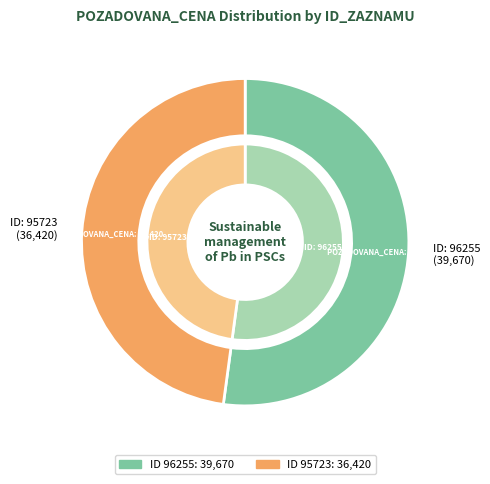

Is 96255 the majority of the pie?

Yes